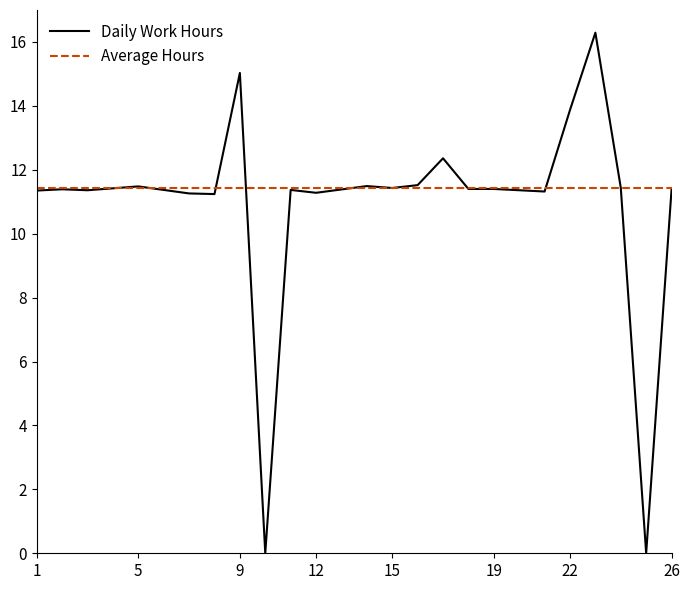

List the series in order of their overall mean, lowest first.

Daily Work Hours, Average Hours